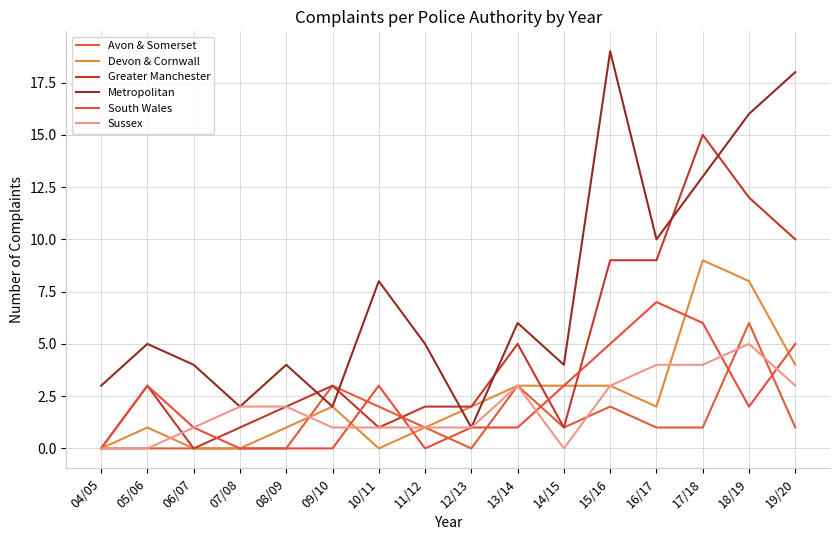

What is the average value of the Devon & Cornwall series?

2